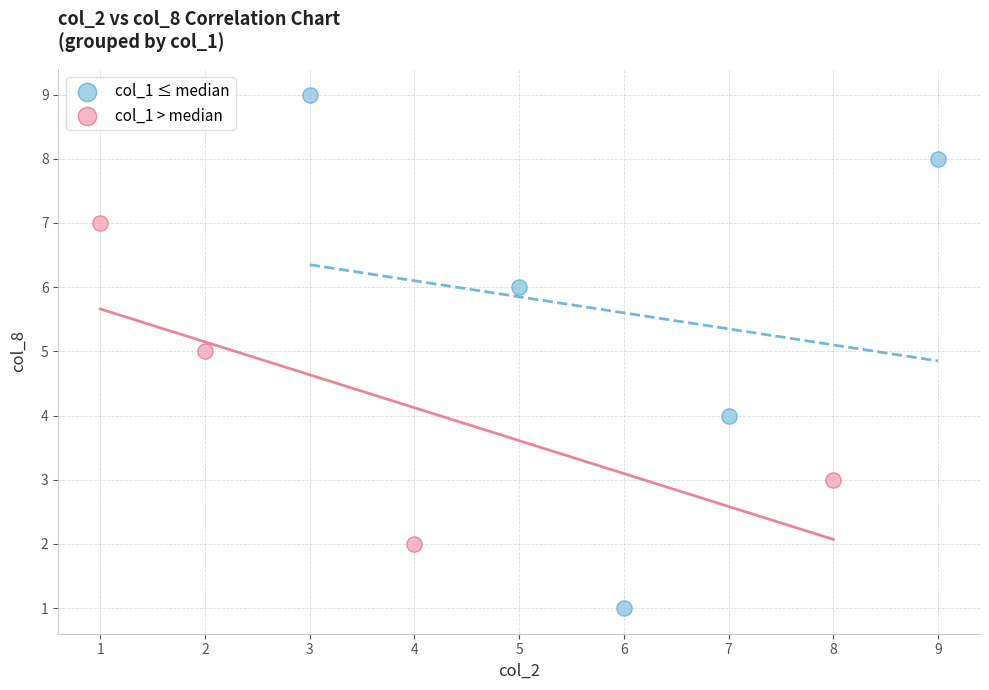

Which series has the widest spread of Y values?

col_1 ≤ median